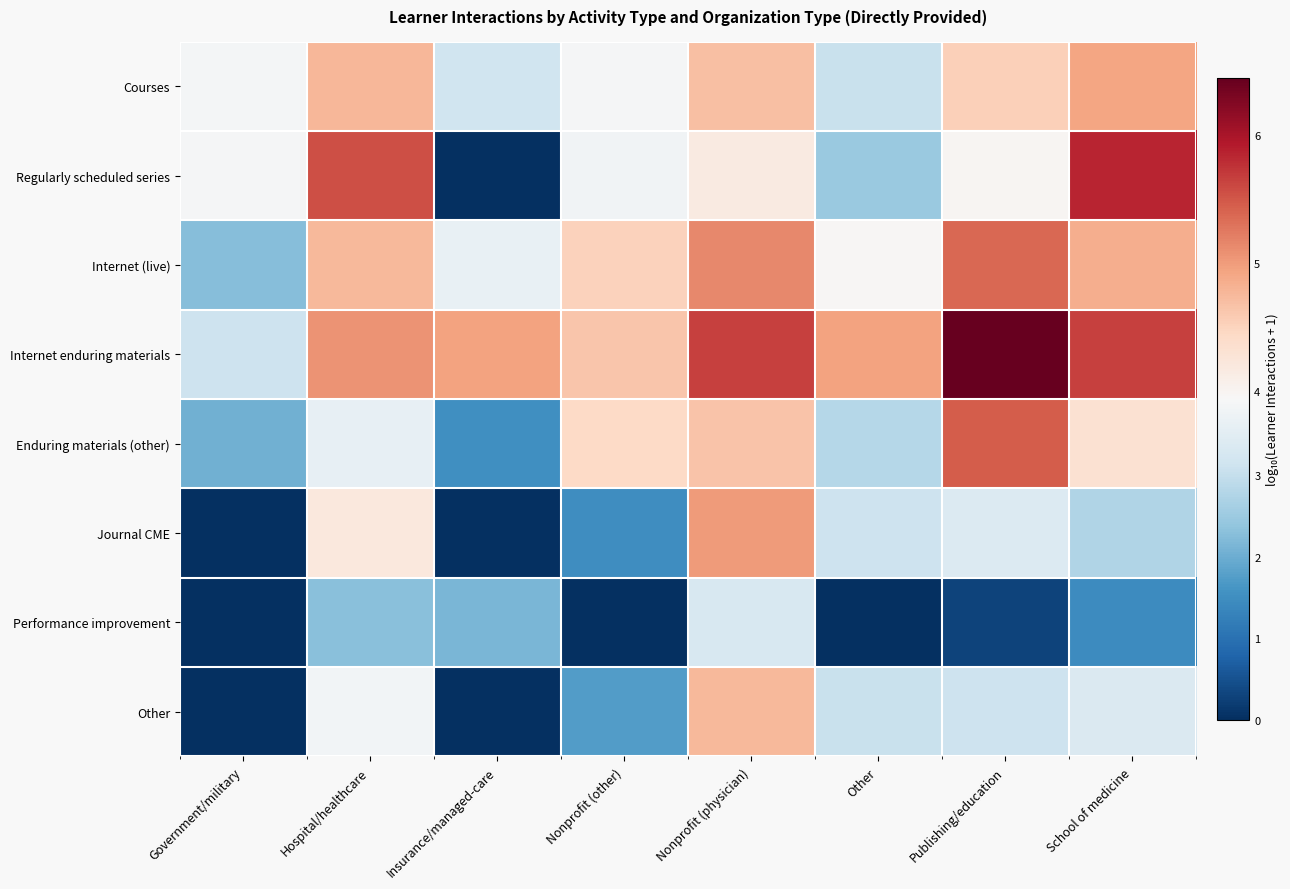

Between Hospital/healthcare and School of medicine, which series saw the biggest shift?

Journal CME